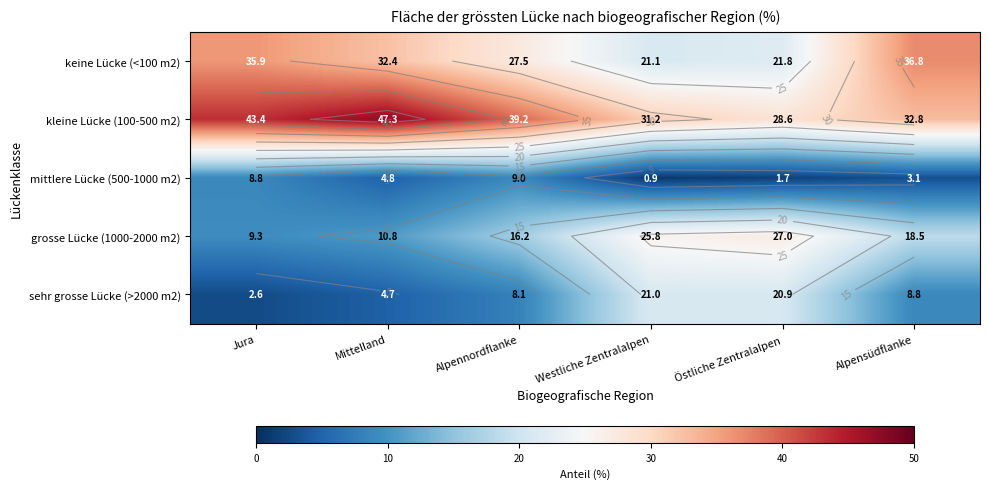

What is the maximum value shown in the chart?

47.3